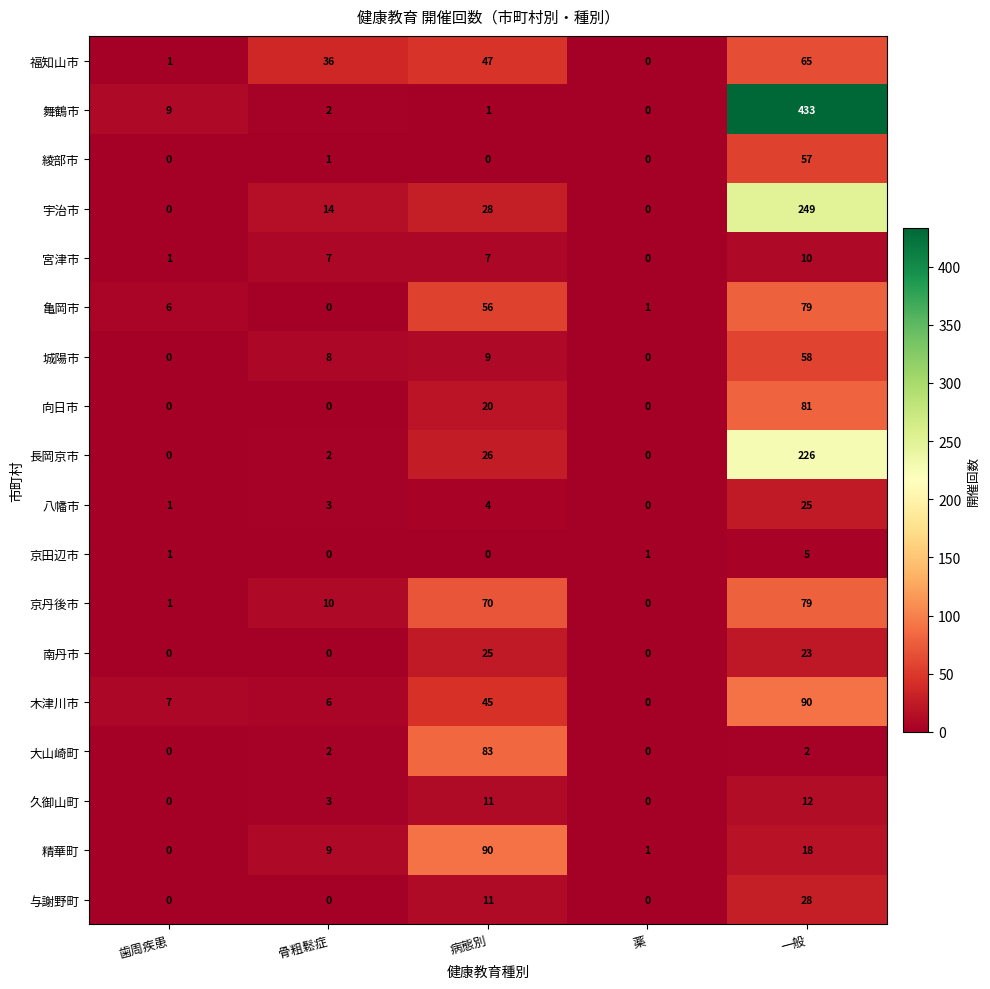

At which category is the sum across all series the highest?

一般